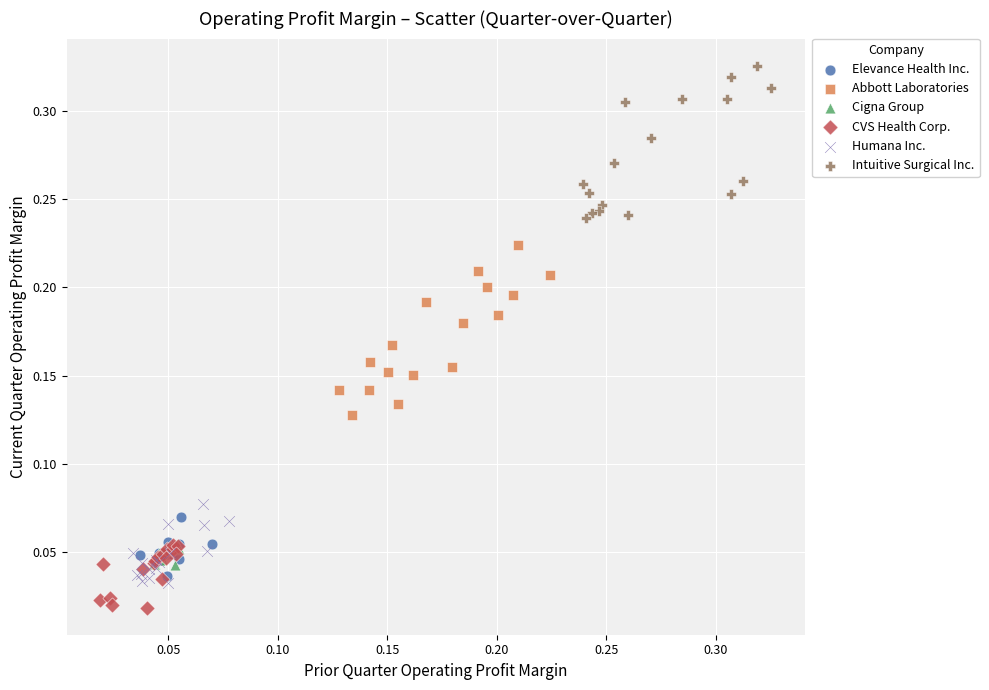

Which series contains the highest Y value?

Intuitive Surgical Inc.